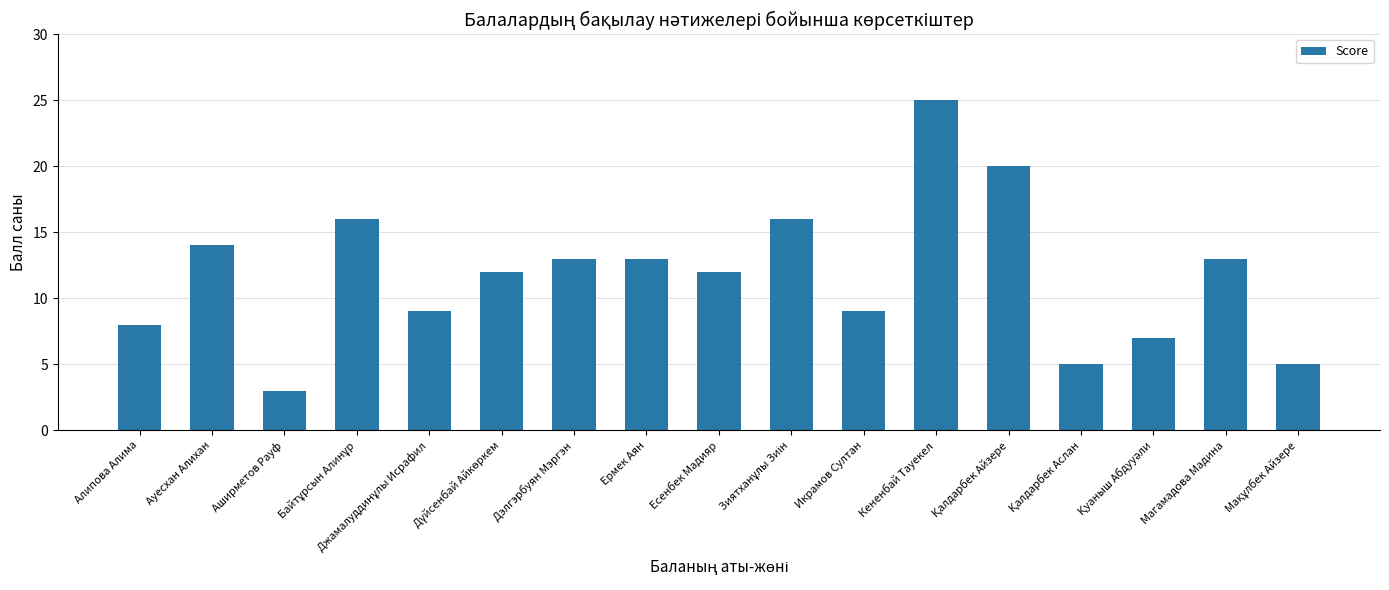

The value at Алипова Алима is 8. True or false?

True